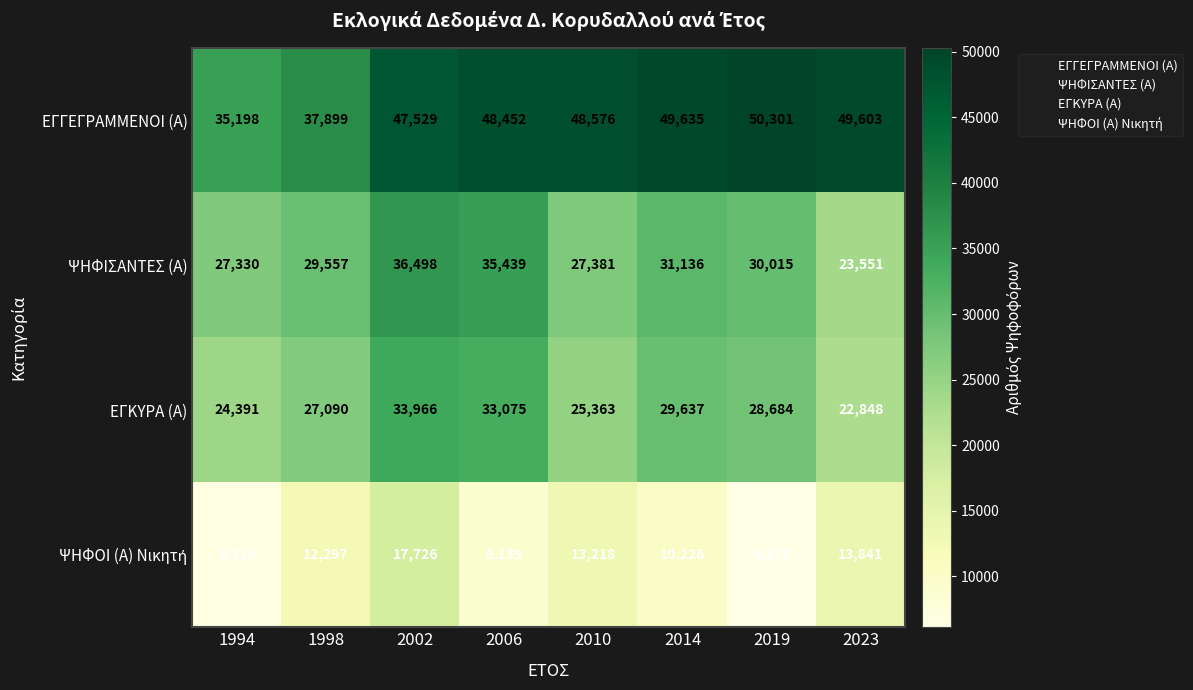

Is it true that ΨΗΦΙΣΑΝΤΕΣ (Α) equals 2 at 1998?

False